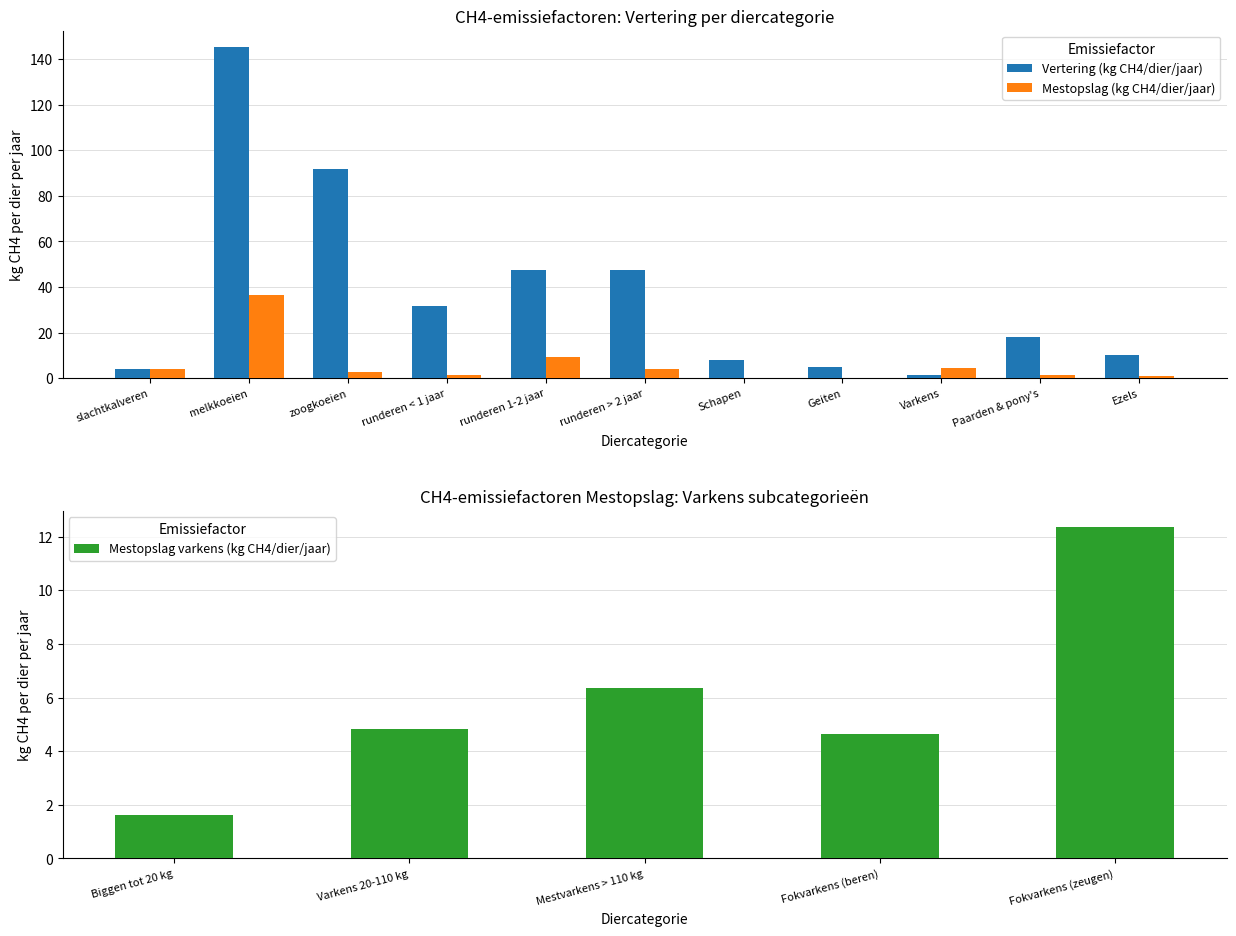

How many values in the Mestopslag varkens (kg CH4/dier/jaar) series are below 4?

1